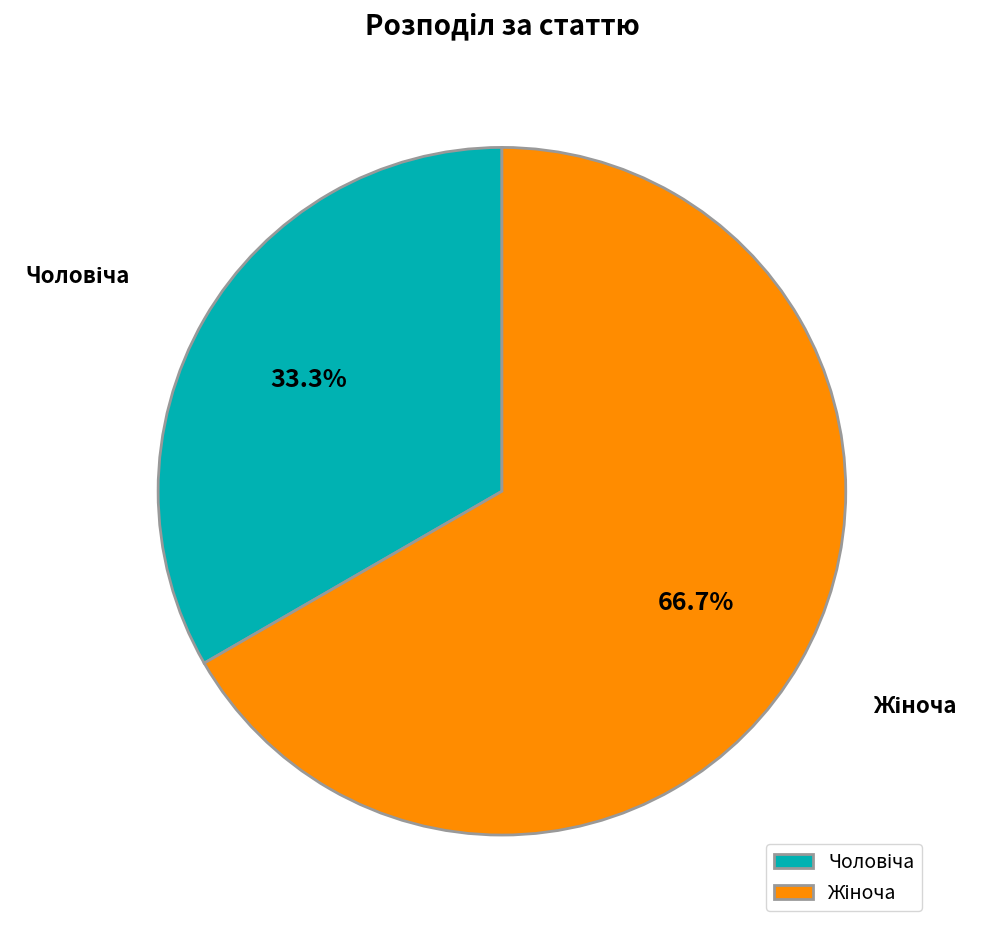

True or false: Чоловіча accounts for 43% of the total.

False